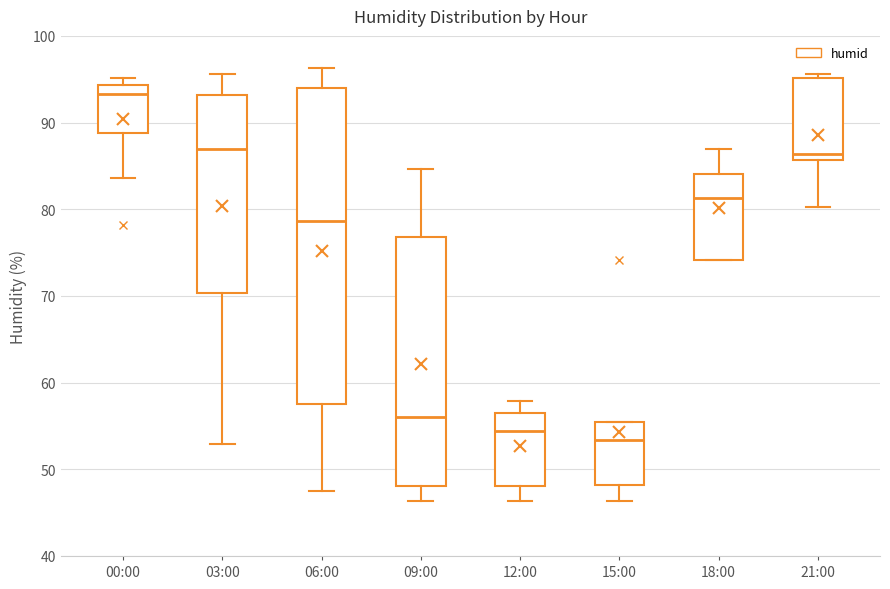

Comparing the boxes themselves (not the whiskers), which one is the tallest?

06:00